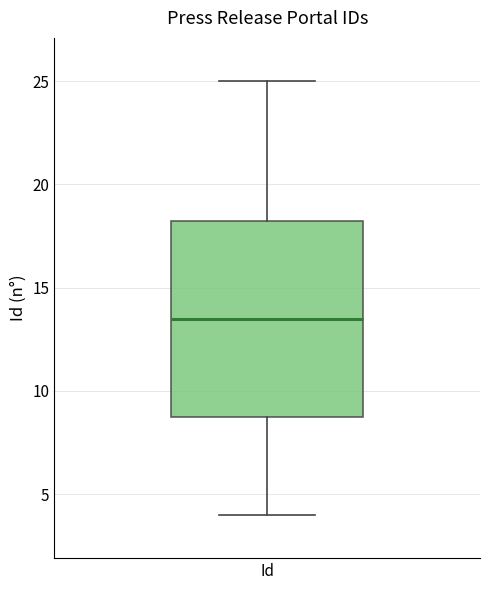

Read this box plot against the y-axis: the position of the median line, the range covered by the box, and the ends of both whiskers. The values are not printed on the chart, so give them approximately, as read against the axis.

median 13.5, box 9.0 to 18.5, whiskers 4.0 to 25.0